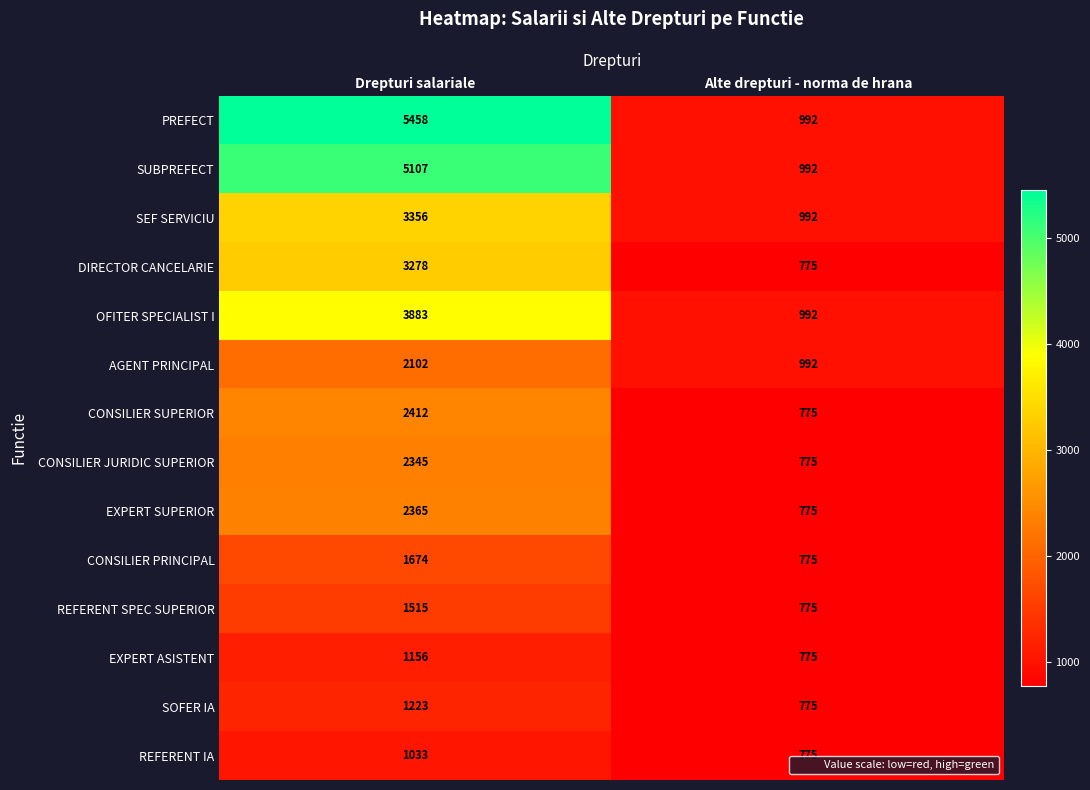

Which series has the largest total across all categories?

PREFECT